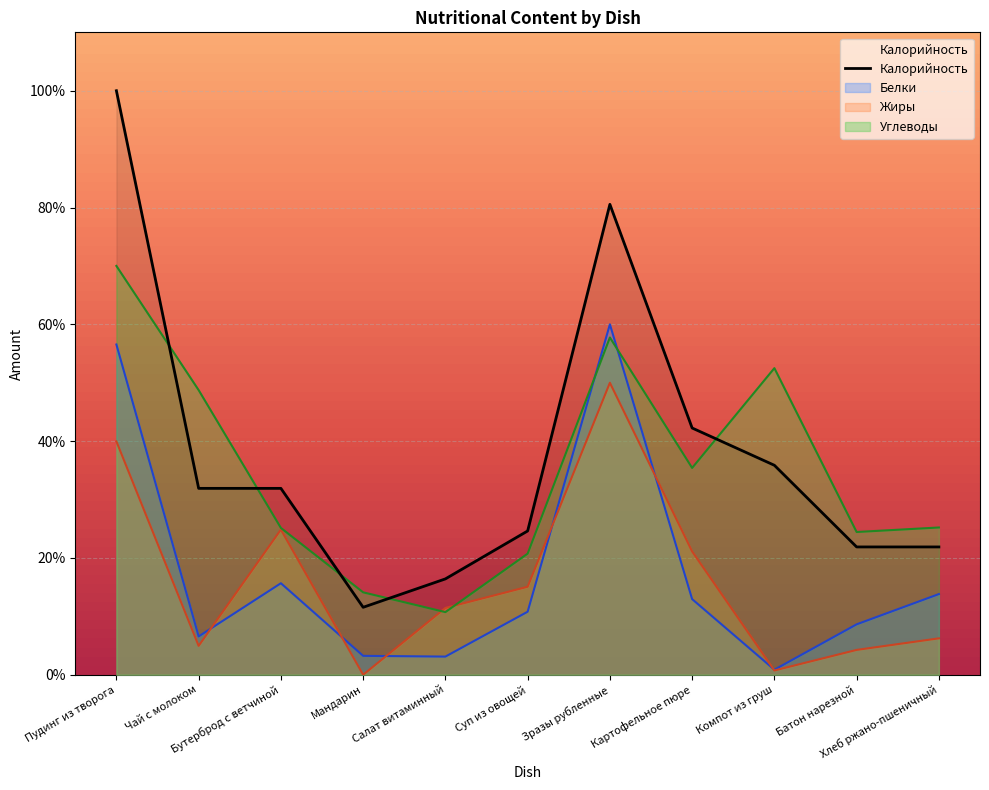

Reading right to left, what are all the values shown in this chart?

Калорийность: Хлеб ржано-пшеничный=21.9	Батон нарезной=21.9	Компот из груш=35.9	Картофельное пюре=42.2	Зразы рубленные=80.5	Суп из овощей=24.6	Салат витаминный=16.4	Мандарин=11.6	Бутерброд с ветчиной=31.9	Чай с молоком=31.9	Пудинг из творога=100.0
Белки: Хлеб ржано-пшеничный=13.8	Батон нарезной=8.6	Компот из груш=0.9	Картофельное пюре=12.9	Зразы рубленные=60.0	Суп из овощей=10.8	Салат витаминный=3.1	Мандарин=3.2	Бутерброд с ветчиной=15.7	Чай с молоком=6.6	Пудинг из творога=56.5
Жиры: Хлеб ржано-пшеничный=6.2	Батон нарезной=4.3	Компот из груш=0.7	Картофельное пюре=21.1	Зразы рубленные=50.0	Суп из овощей=15.1	Салат витаминный=11.4	Мандарин=0.0	Бутерброд с ветчиной=24.9	Чай с молоком=4.9	Пудинг из творога=40.0
Углеводы: Хлеб ржано-пшеничный=25.2	Батон нарезной=24.4	Компот из груш=52.5	Картофельное пюре=35.4	Зразы рубленные=57.8	Суп из овощей=20.7	Салат витаминный=10.7	Мандарин=14.1	Бутерброд с ветчиной=25.1	Чай с молоком=48.7	Пудинг из творога=70.0